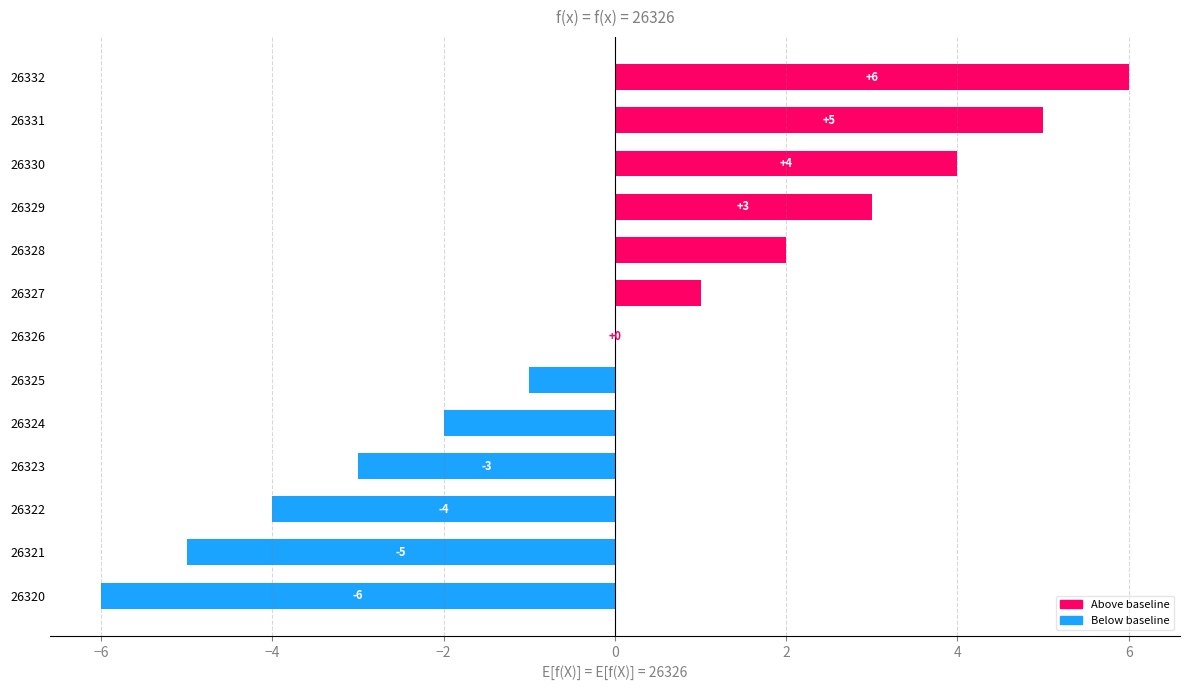

True or false: the data shows -6 at 26320.

True